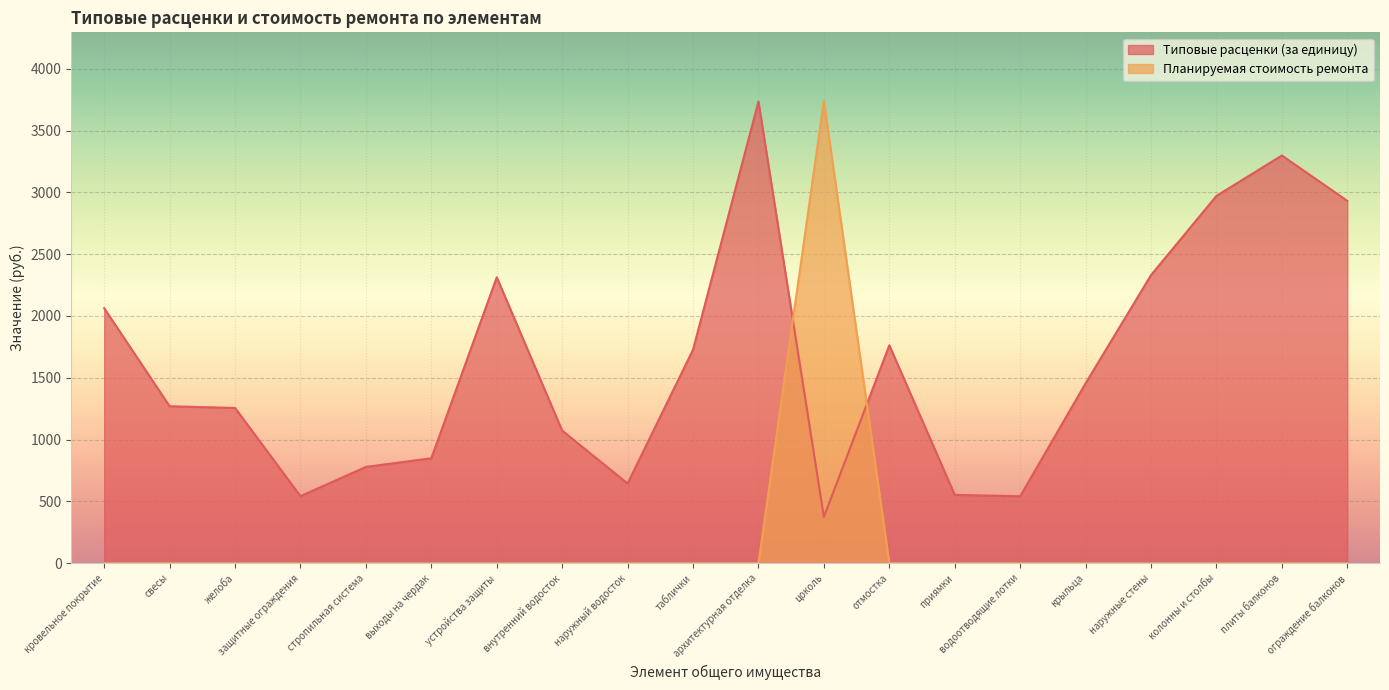

The Планируемая стоимость ремонта series shows -1332.4 at архитектурная отделка. True or false?

False